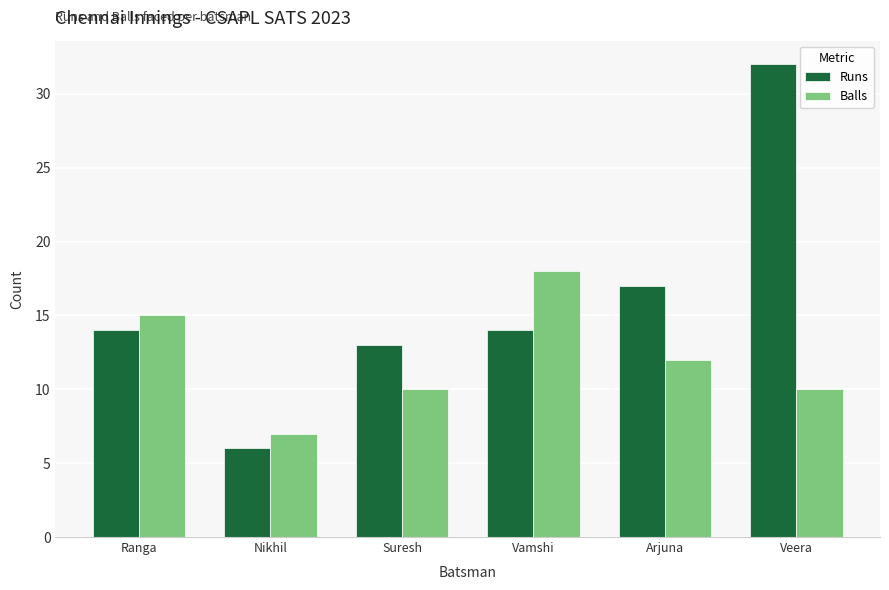

Rank the series by their maximum value, from highest to lowest.

Runs, Balls